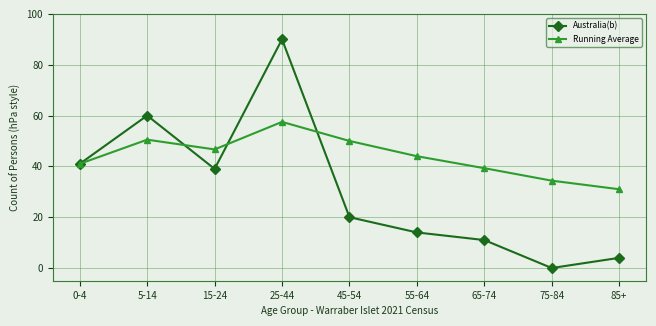

Which series has the largest range (max minus min)?

Australia(b)